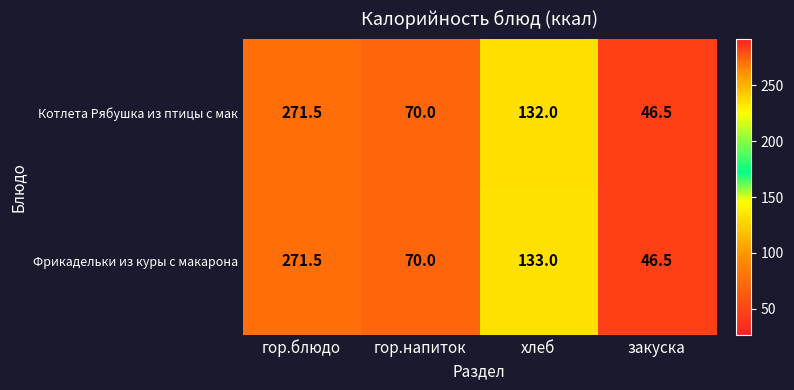

Reading left to right, what are all the values shown in this chart?

Котлета Рябушка из птицы с мак: гор.блюдо=271.5	гор.напиток=70.0	хлеб=132.0	закуска=46.5
Фрикадельки из куры с макарона: гор.блюдо=271.5	гор.напиток=70.0	хлеб=133.0	закуска=46.5